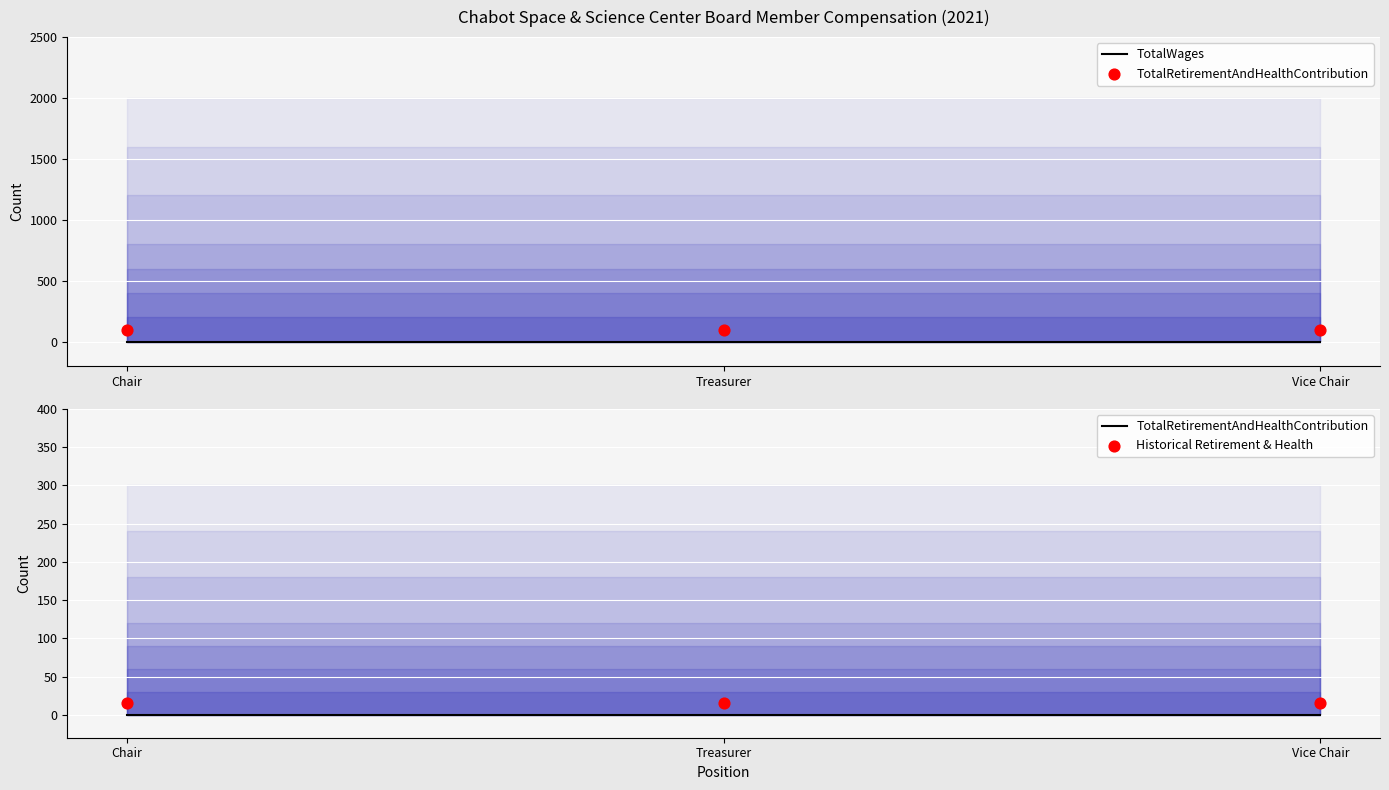

What are all the series names shown in the legend?

TotalWages, TotalRetirementAndHealthContribution, Historical Retirement & Health